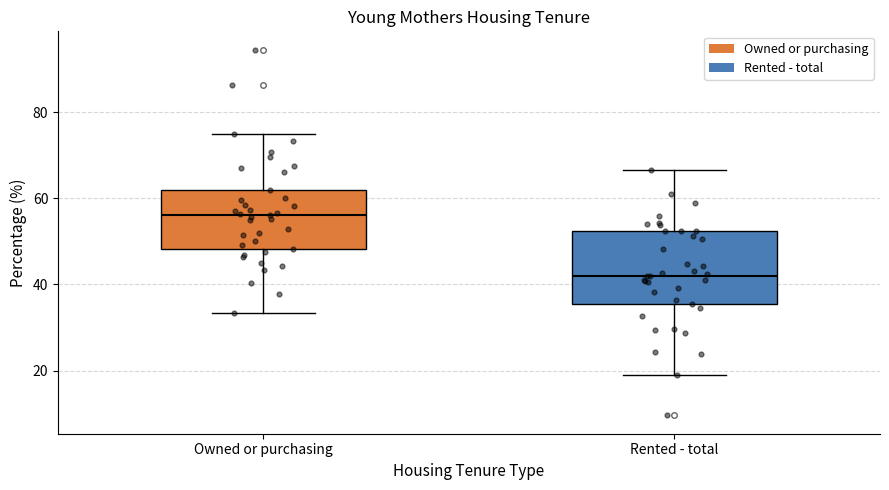

Which box's median line is the highest?

Owned or purchasing